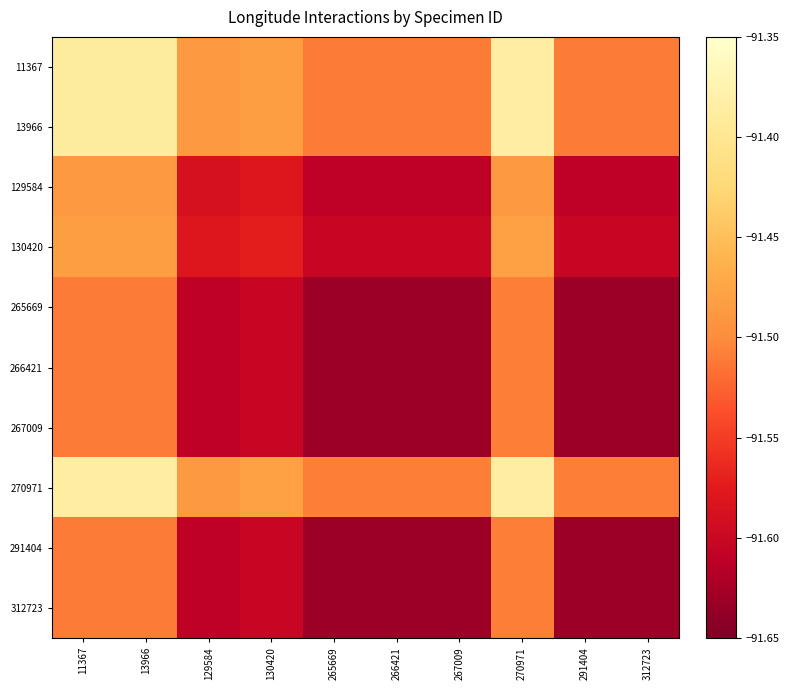

Reading left to right, extract all data points from this chart.

11367: 11367=-91.4	13966=-91.4	129584=-91.5	130420=-91.5	265669=-91.5	266421=-91.5	267009=-91.5	270971=-91.4	291404=-91.5	312723=-91.5
13966: 11367=-91.4	13966=-91.4	129584=-91.5	130420=-91.5	265669=-91.5	266421=-91.5	267009=-91.5	270971=-91.4	291404=-91.5	312723=-91.5
129584: 11367=-91.5	13966=-91.5	129584=-91.6	130420=-91.6	265669=-91.6	266421=-91.6	267009=-91.6	270971=-91.5	291404=-91.6	312723=-91.6
130420: 11367=-91.5	13966=-91.5	129584=-91.6	130420=-91.6	265669=-91.6	266421=-91.6	267009=-91.6	270971=-91.5	291404=-91.6	312723=-91.6
265669: 11367=-91.5	13966=-91.5	129584=-91.6	130420=-91.6	265669=-91.6	266421=-91.6	267009=-91.6	270971=-91.5	291404=-91.6	312723=-91.6
266421: 11367=-91.5	13966=-91.5	129584=-91.6	130420=-91.6	265669=-91.6	266421=-91.6	267009=-91.6	270971=-91.5	291404=-91.6	312723=-91.6
267009: 11367=-91.5	13966=-91.5	129584=-91.6	130420=-91.6	265669=-91.6	266421=-91.6	267009=-91.6	270971=-91.5	291404=-91.6	312723=-91.6
270971: 11367=-91.4	13966=-91.4	129584=-91.5	130420=-91.5	265669=-91.5	266421=-91.5	267009=-91.5	270971=-91.4	291404=-91.5	312723=-91.5
291404: 11367=-91.5	13966=-91.5	129584=-91.6	130420=-91.6	265669=-91.6	266421=-91.6	267009=-91.6	270971=-91.5	291404=-91.6	312723=-91.6
312723: 11367=-91.5	13966=-91.5	129584=-91.6	130420=-91.6	265669=-91.6	266421=-91.6	267009=-91.6	270971=-91.5	291404=-91.6	312723=-91.6